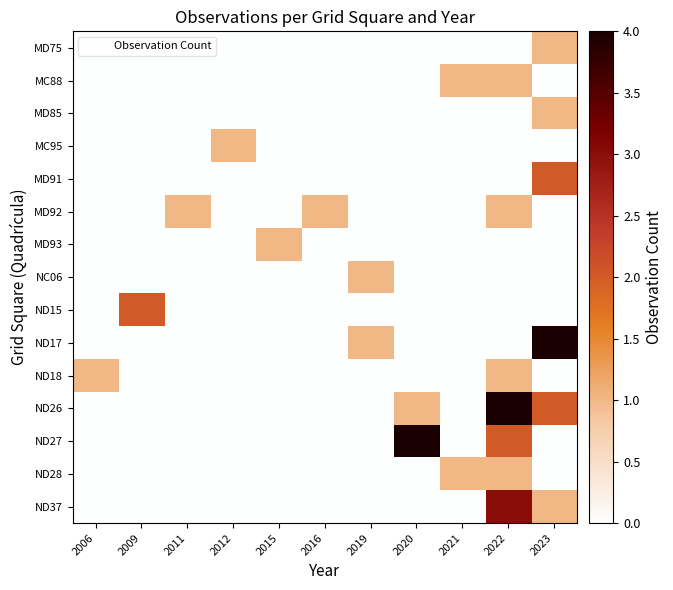

Which label corresponds to the largest value in the chart?

2023